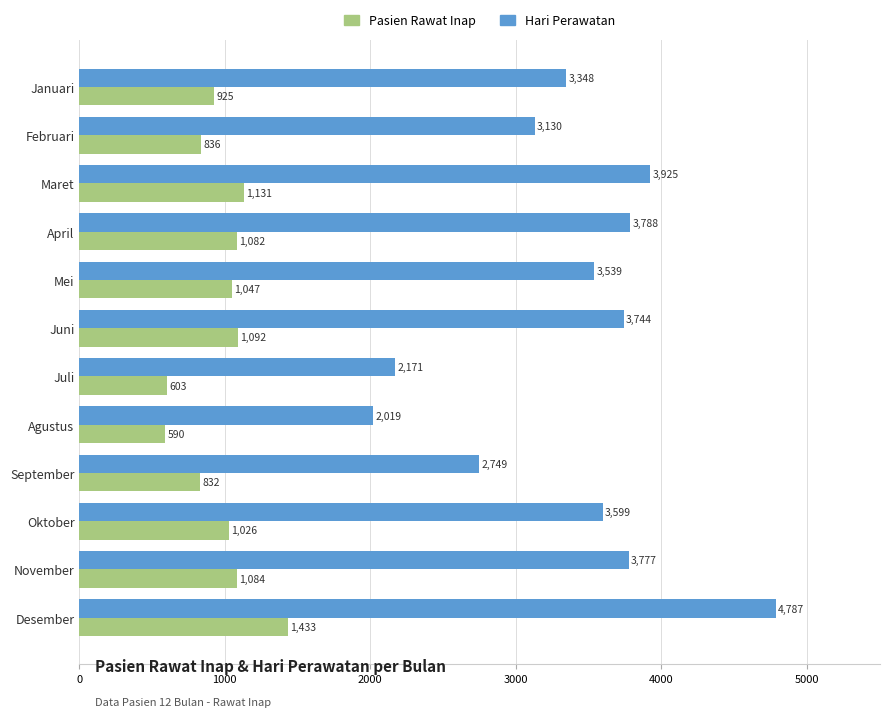

List the series in order of their peak value, highest first.

Hari Perawatan, Pasien Rawat Inap